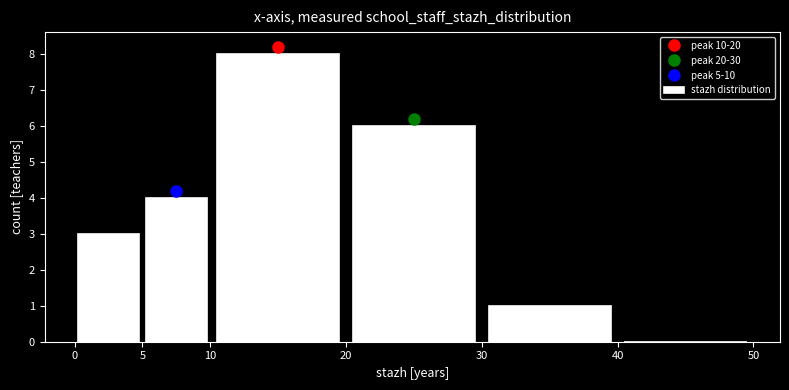

How tall is the bar that spans 5 to 10 on the x-axis? The values are not printed on the chart, so give them approximately, as read against the axis.

4